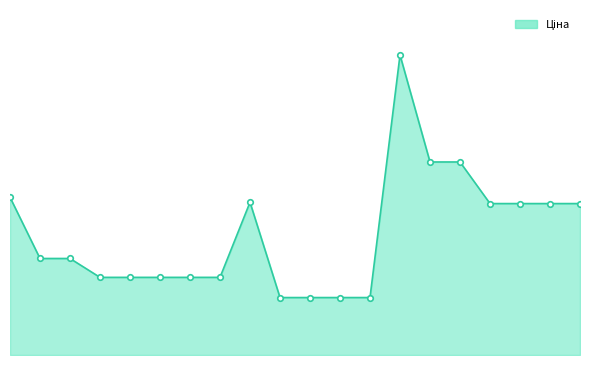

Where is the data nearest to the value 34575?

285652233